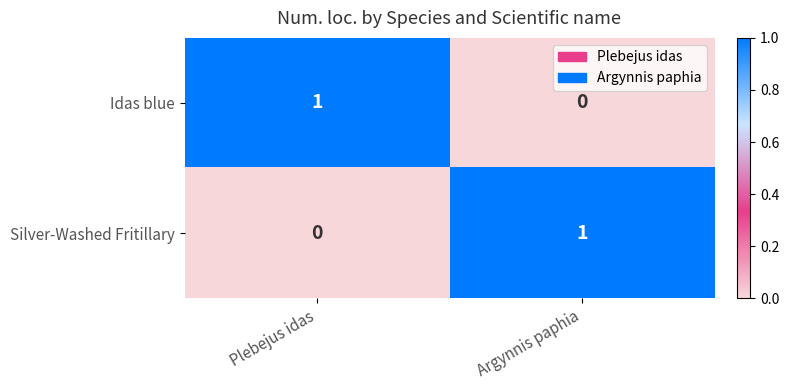

Reading left to right, extract all data points from this chart.

Idas blue: Plebejus idas=1	Argynnis paphia=0
Silver-Washed Fritillary: Plebejus idas=0	Argynnis paphia=1